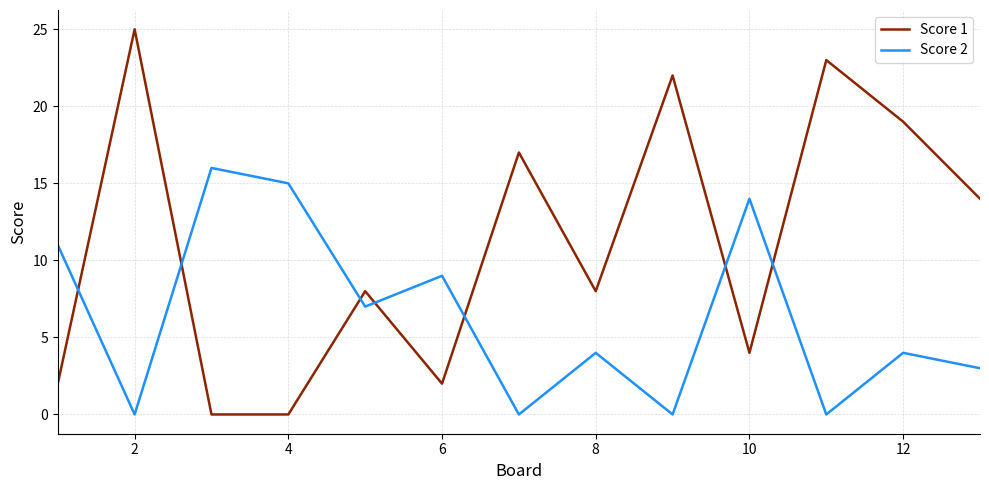

Which series ends up on top after the final intersection of Score 2 and Score 1?

Score 1